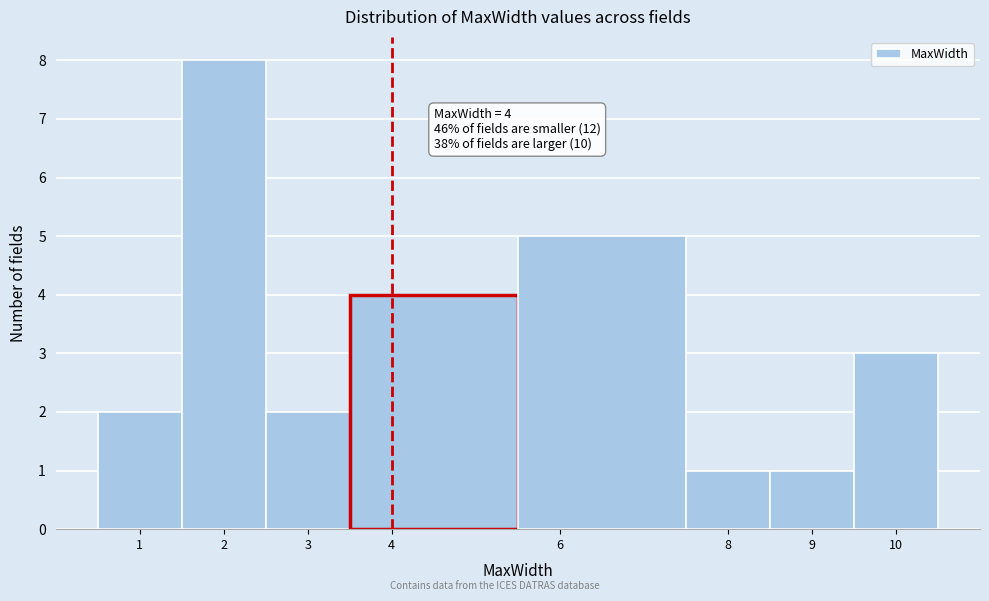

Over which range of the x-axis is the bar tallest?

1.5 to 2.5